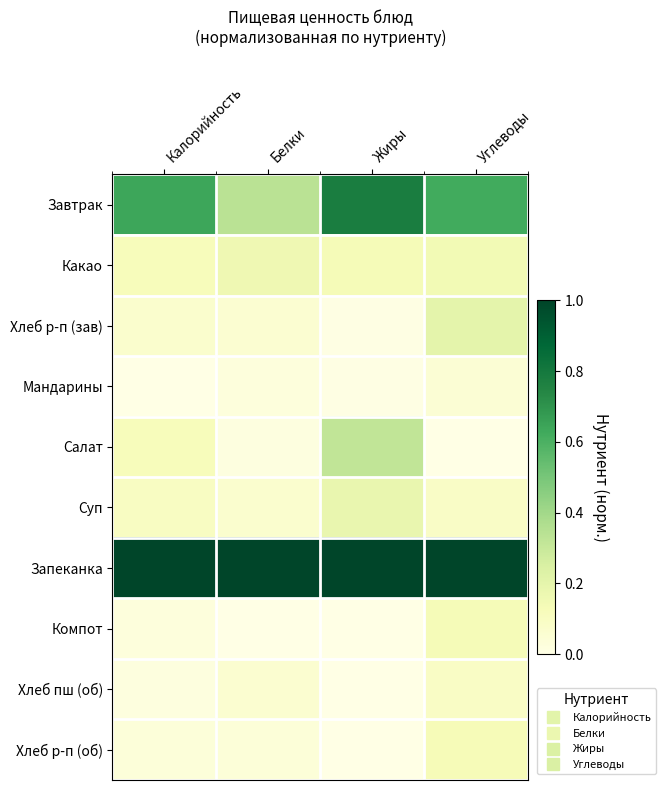

What is the total value across all series at Жиры?

2.4